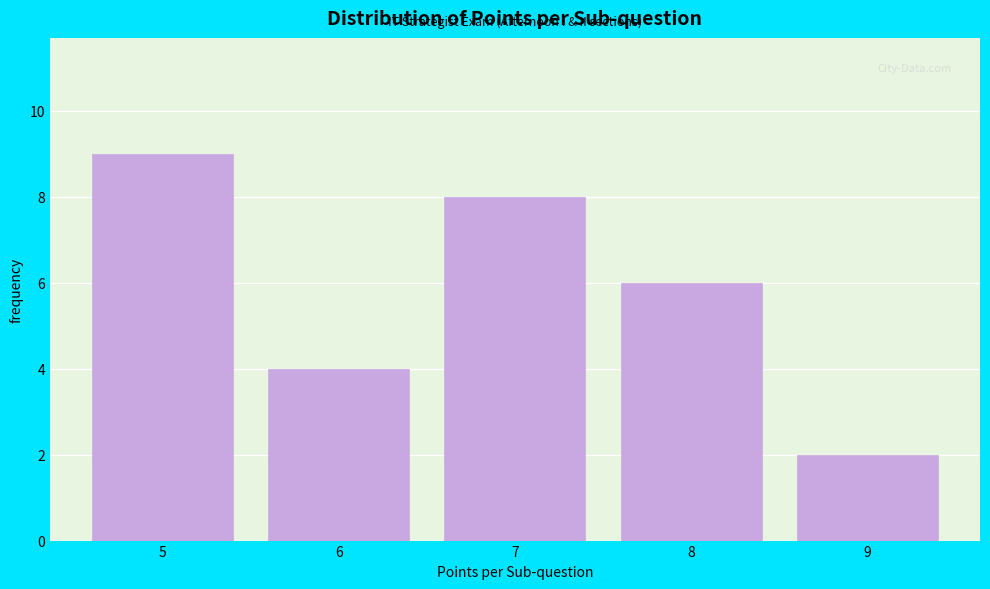

Reading left to right, list every bar in this chart as the range it spans on the x-axis followed by its height. The values are not printed on the chart, so give them approximately, as read against the axis.

4.5 to 5.5: 9
5.5 to 6.5: 4
6.5 to 7.5: 8
7.5 to 8.5: 6
8.5 to 9.5: 2